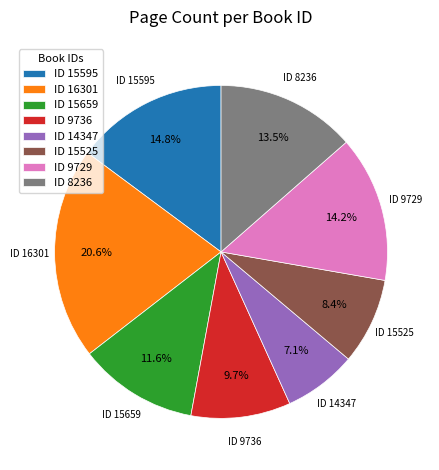

Which has a higher value, ID 9736 or ID 15595?

ID 15595